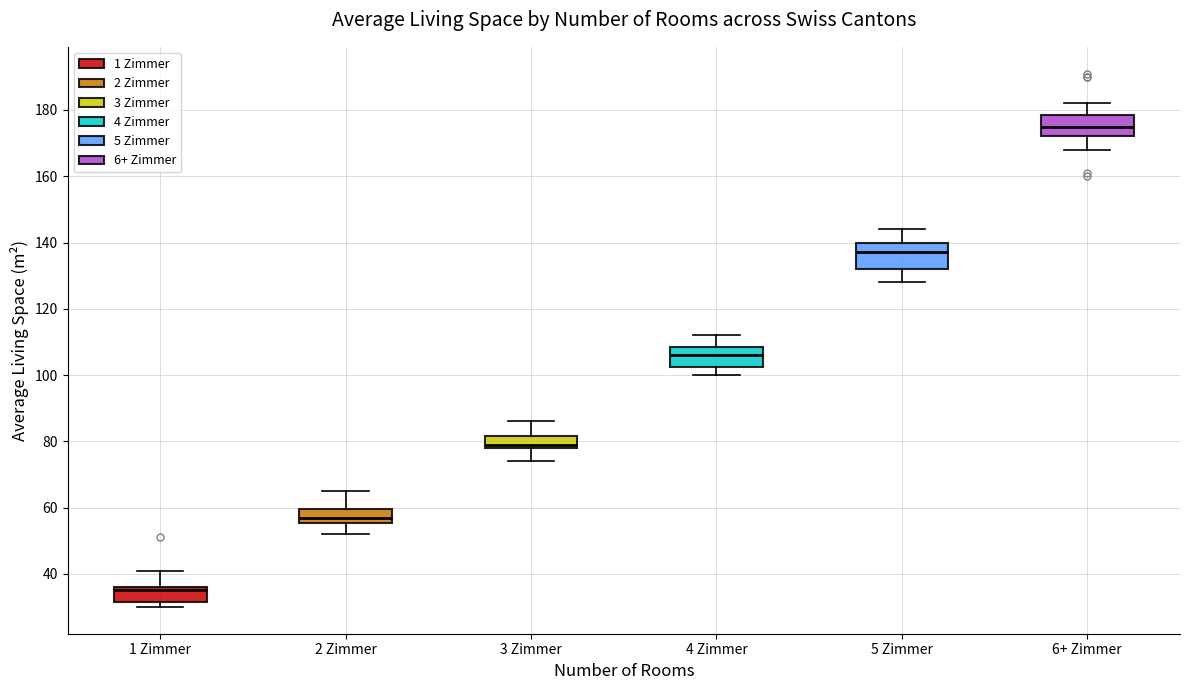

Which box's median line is the highest?

6+ Zimmer